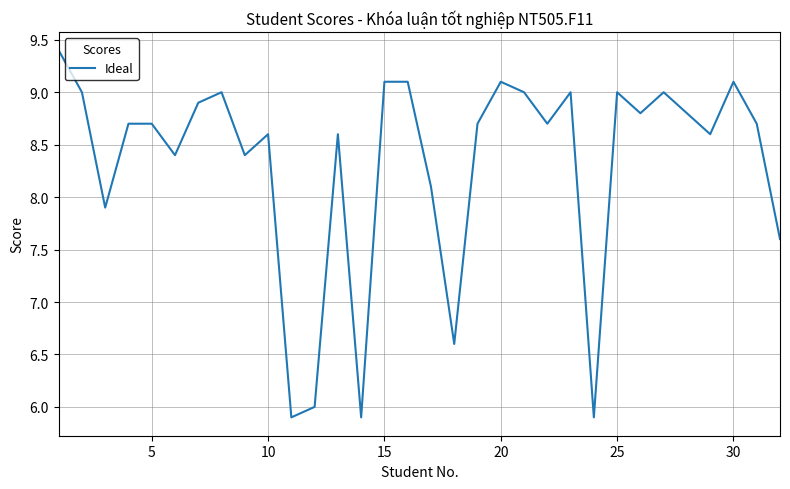

What is the minimum value shown in the chart?

5.9